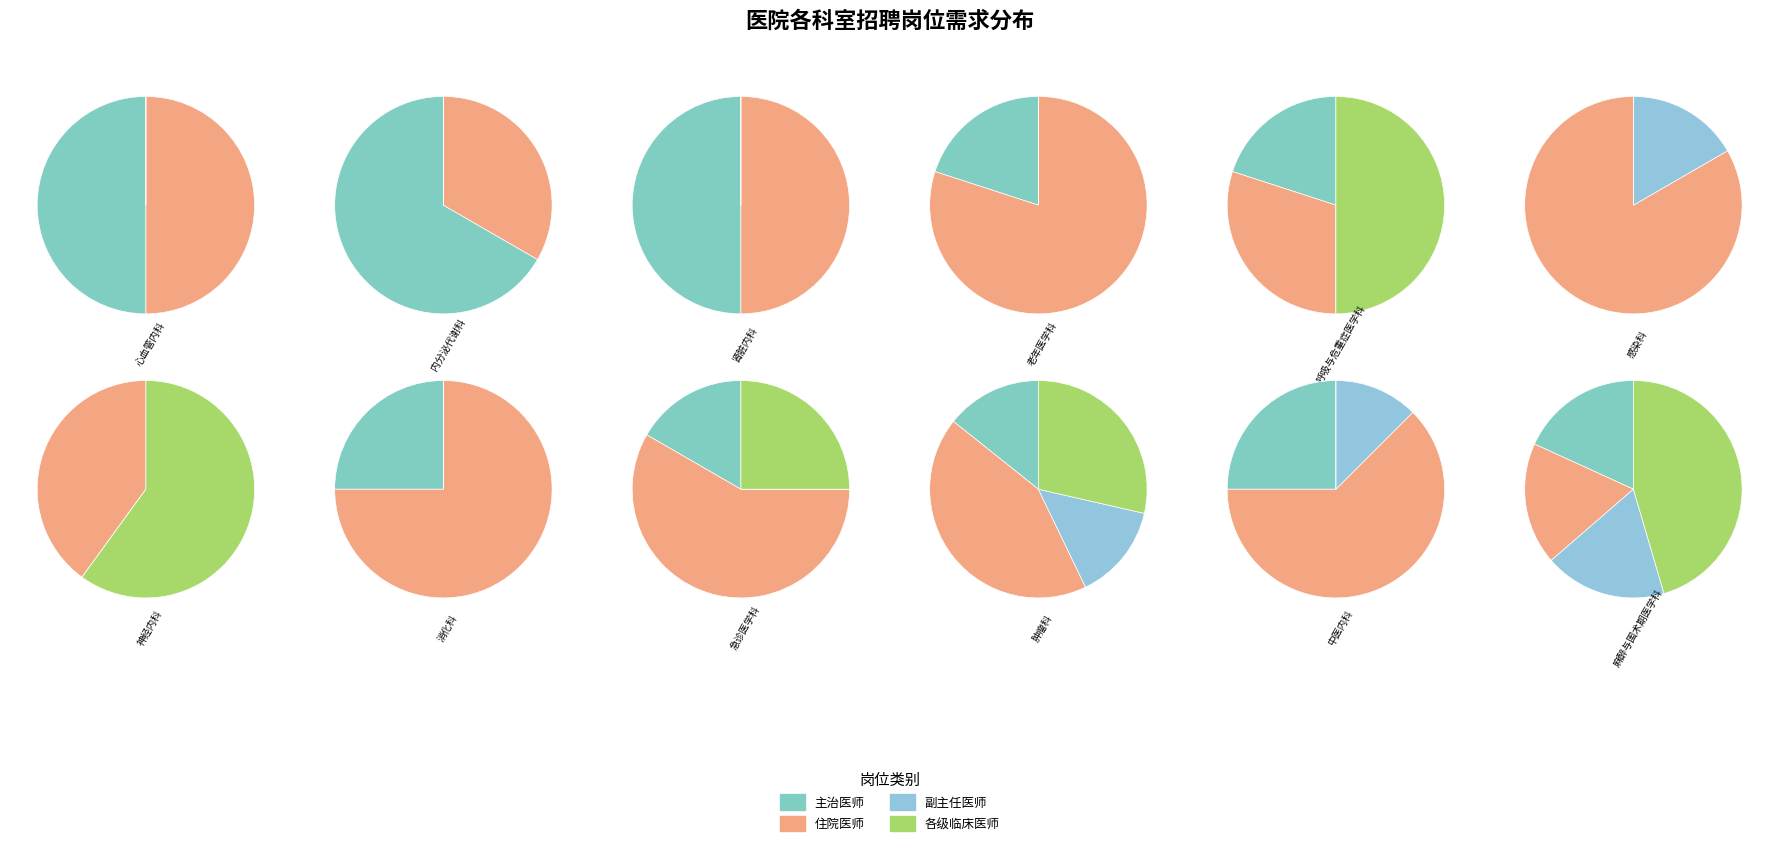

True or false: 急诊医学科 accounts for 23% of the total.

False